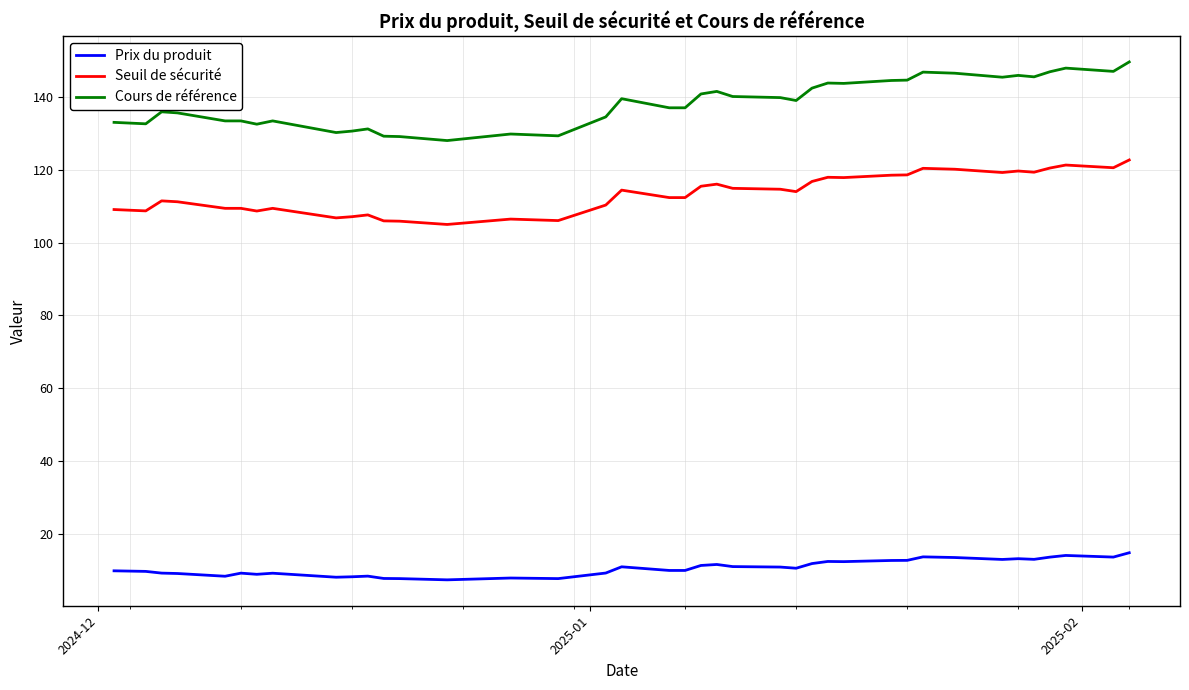

List the series in order of their overall mean, lowest first.

Prix du produit, Seuil de sécurité, Cours de référence